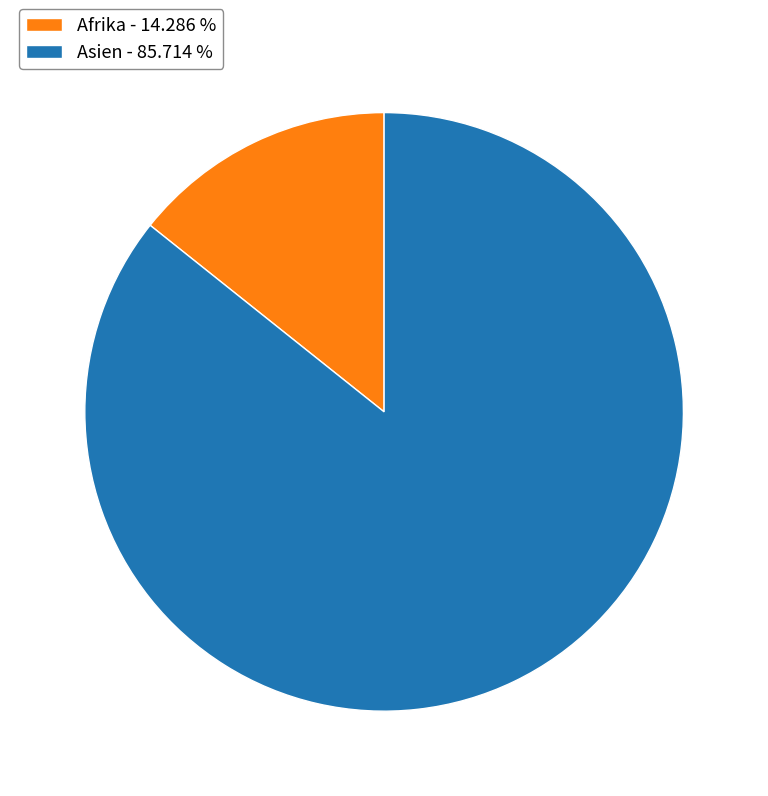

Rank the categories by value from lowest to highest.

Afrika - 14.286 %, Asien - 85.714 %